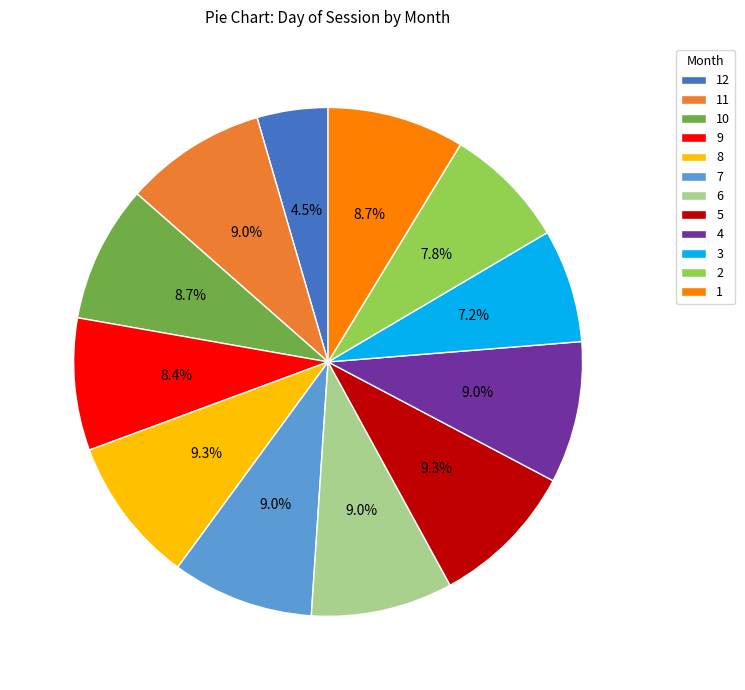

Which has a higher value, 5 or 10?

5